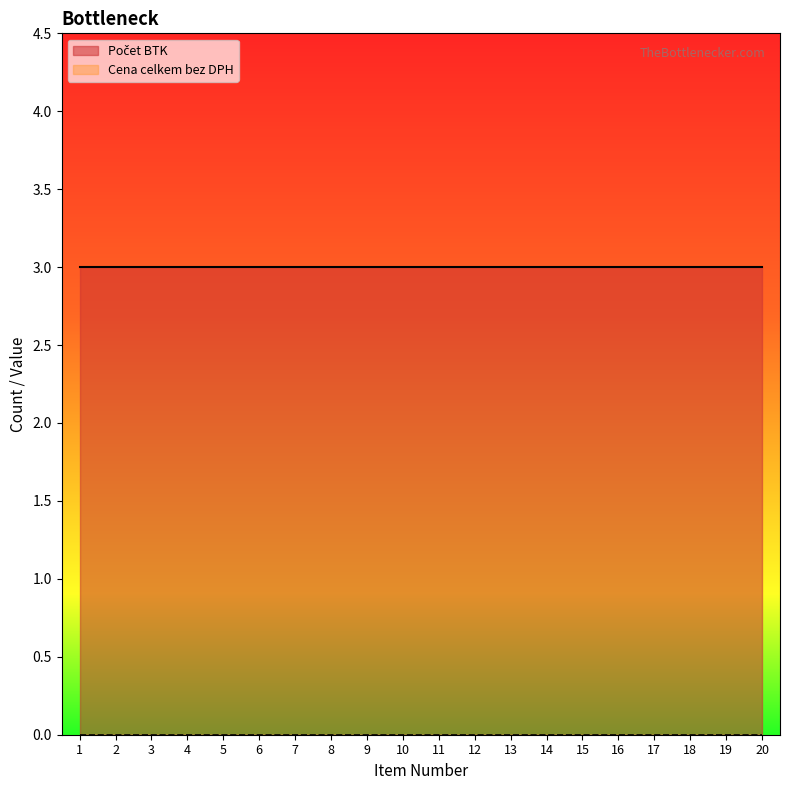

Reading left to right, transcribe all the data shown in this chart.

Počet BTK: 3	3	3	3	3	3	3	3	3	3	3	3	3	3	3	3	3	3	3	3
Cena celkem bez DPH: 0	0	0	0	0	0	0	0	0	0	0	0	0	0	0	0	0	0	0	0